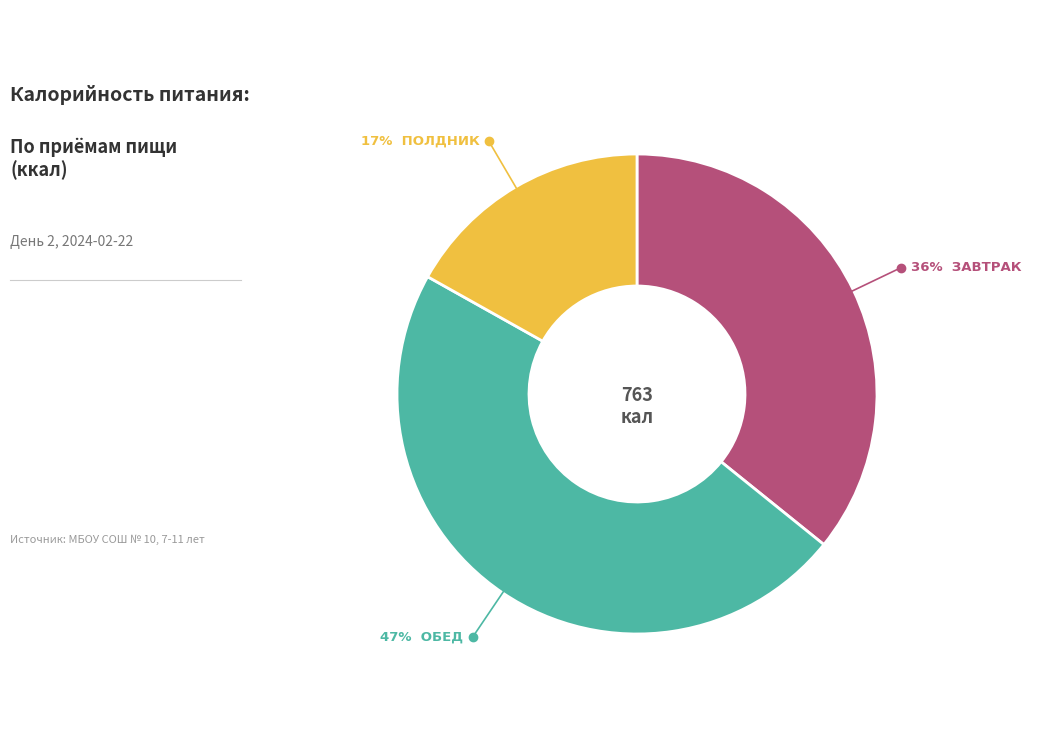

To the nearest percent, what is the difference between the largest and smallest slice percentages?

30%